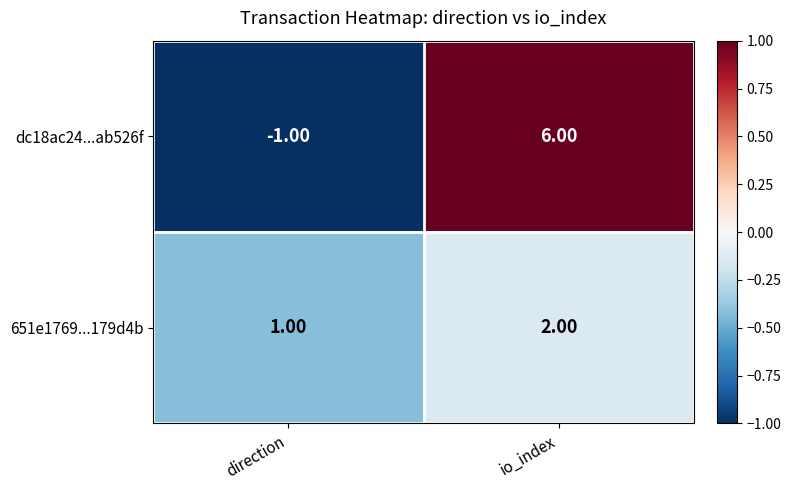

Which label corresponds to the largest value in the chart?

io_index